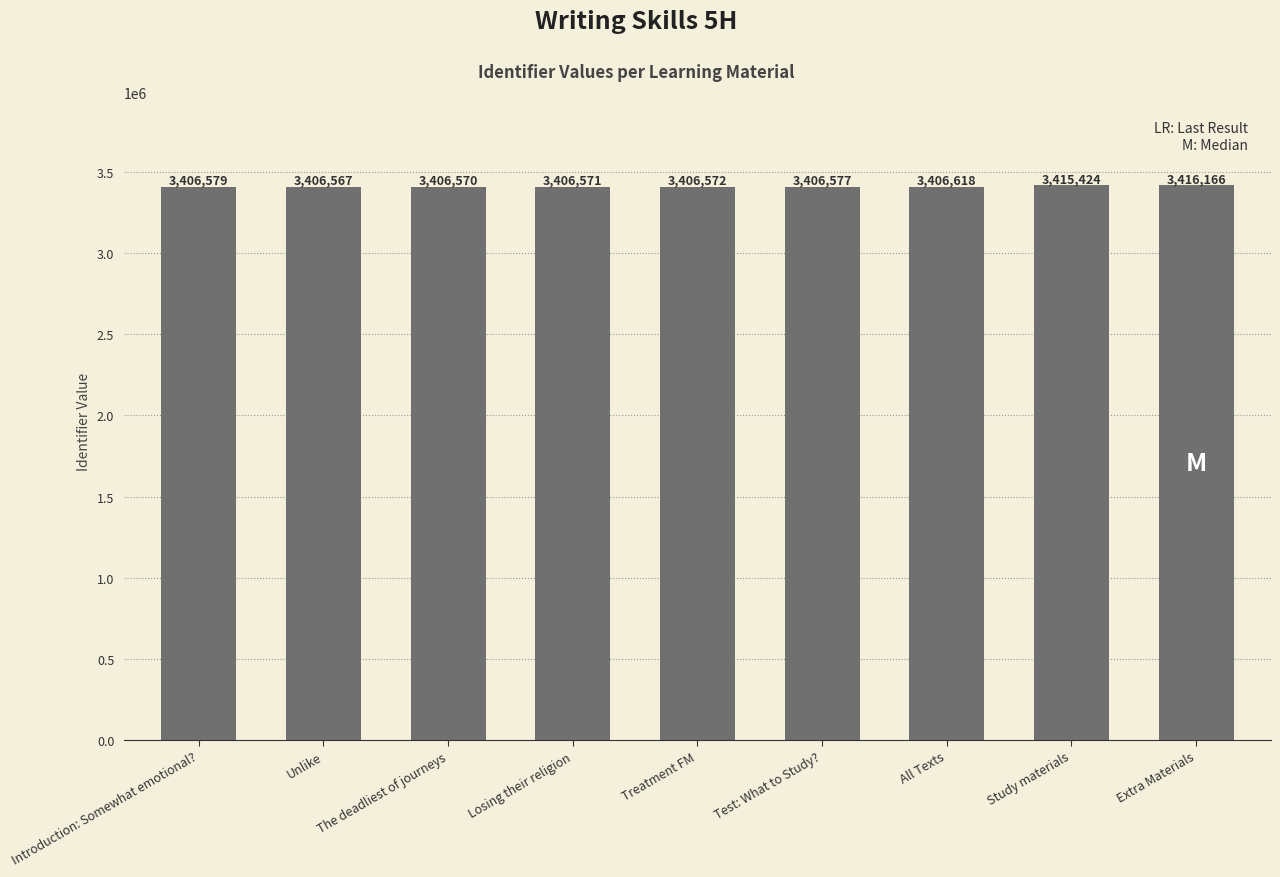

The chart shows a value of 3406567 at Unlike. True or false?

True